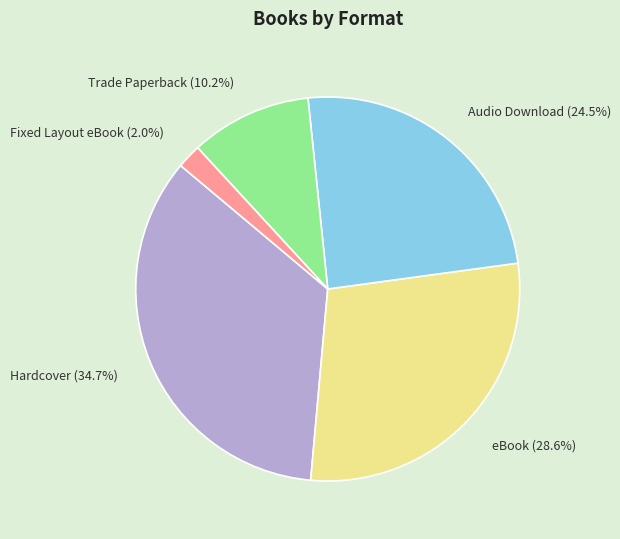

To the nearest percent, what is the difference between the largest and smallest slice percentages?

33%